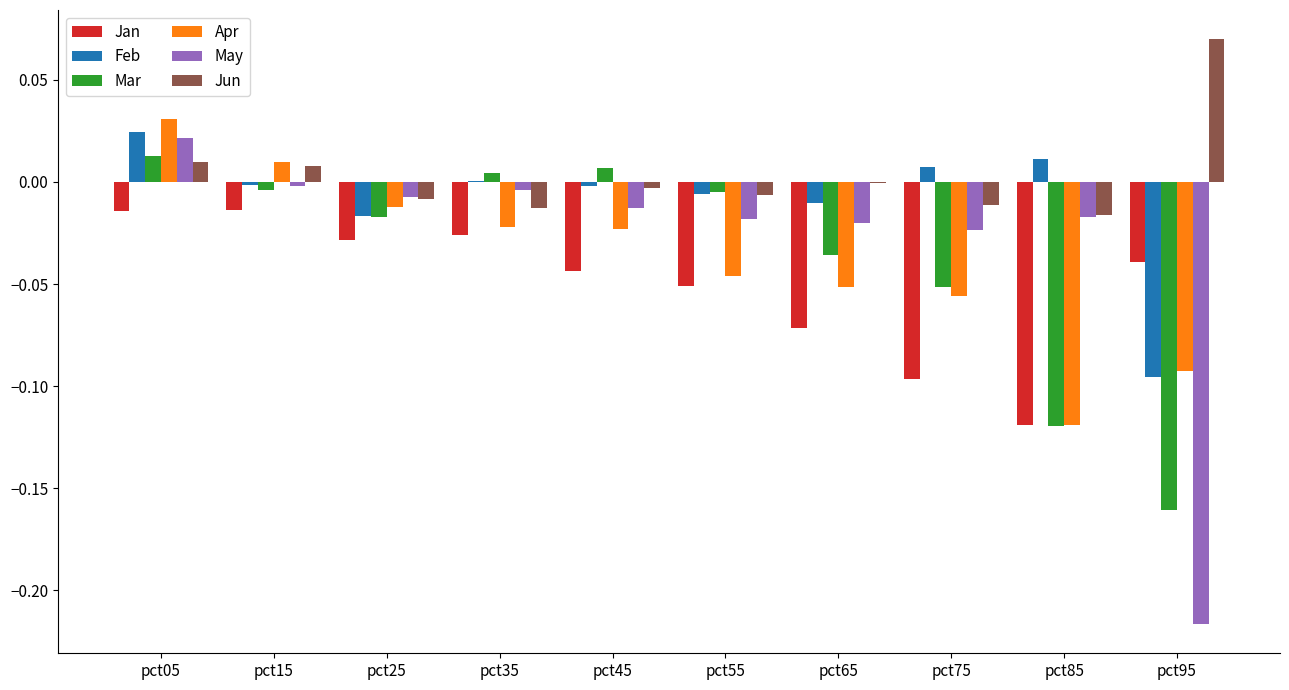

Which series has the largest total across all categories?

Jun